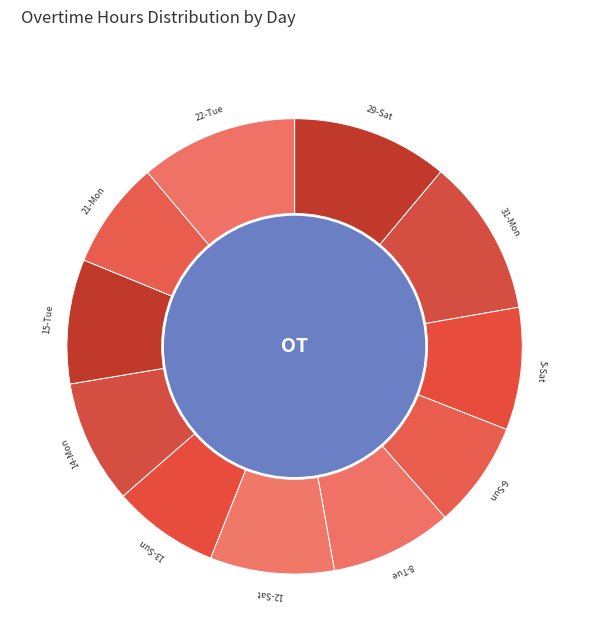

To the nearest percent, what is the average slice percentage?

9%